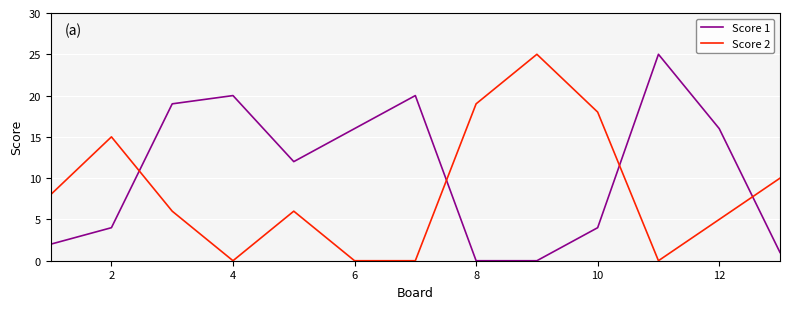

Rank the series by their average value, from highest to lowest.

Score 1, Score 2